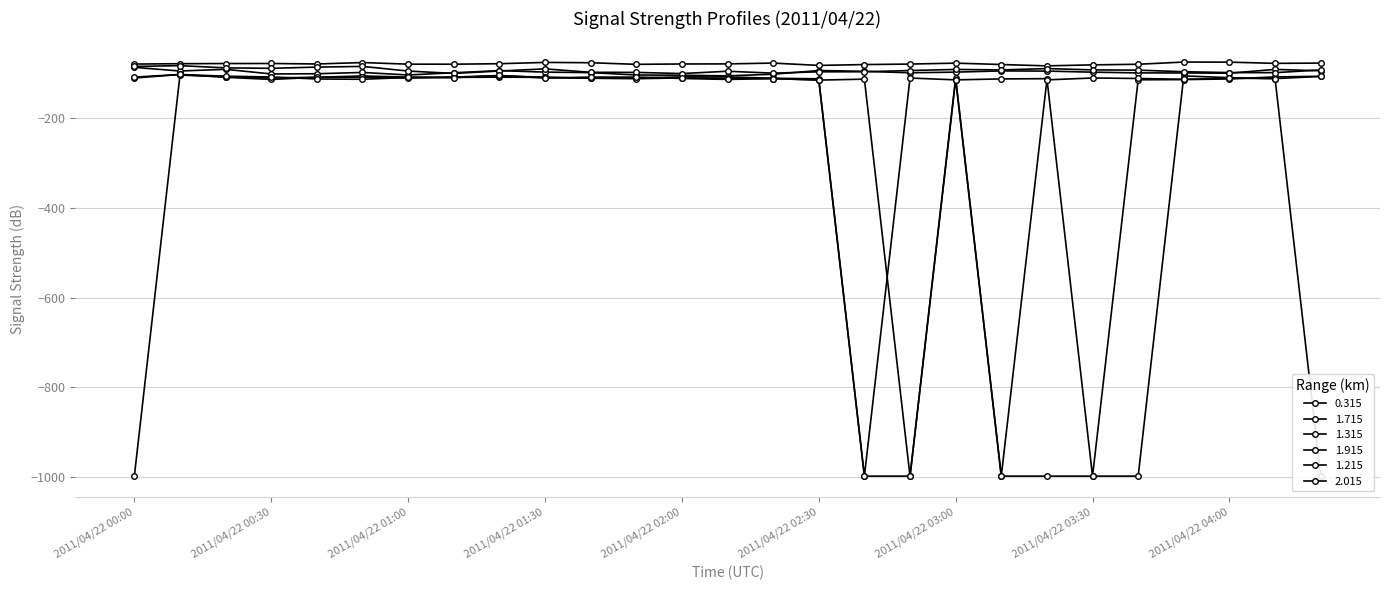

What is the lowest value of the 1.315 series?

-104.7